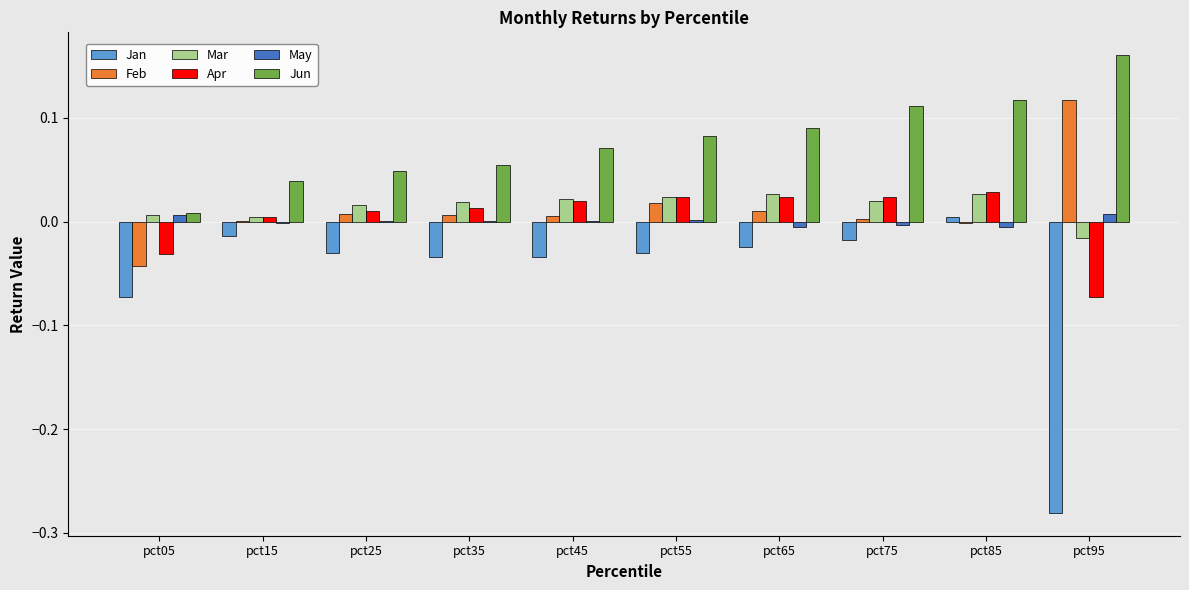

How many groups of bars are there?

10